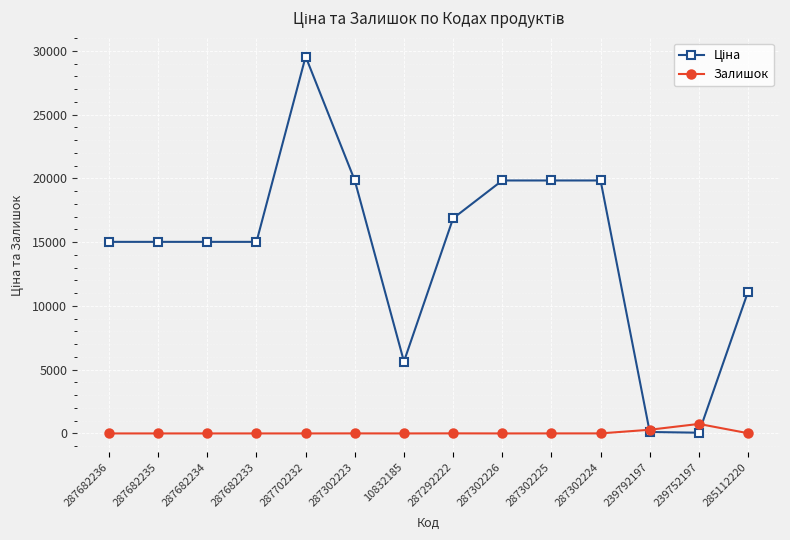

At which category is the sum across all series the highest?

287702232